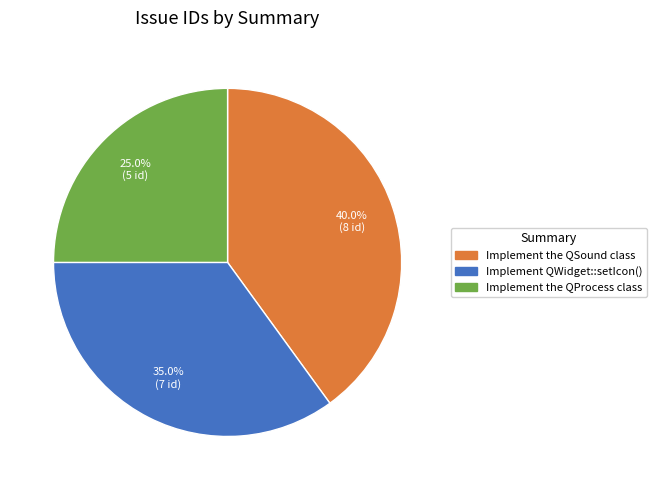

The Implement the QSound class slice represents 40% of the pie. True or false?

True